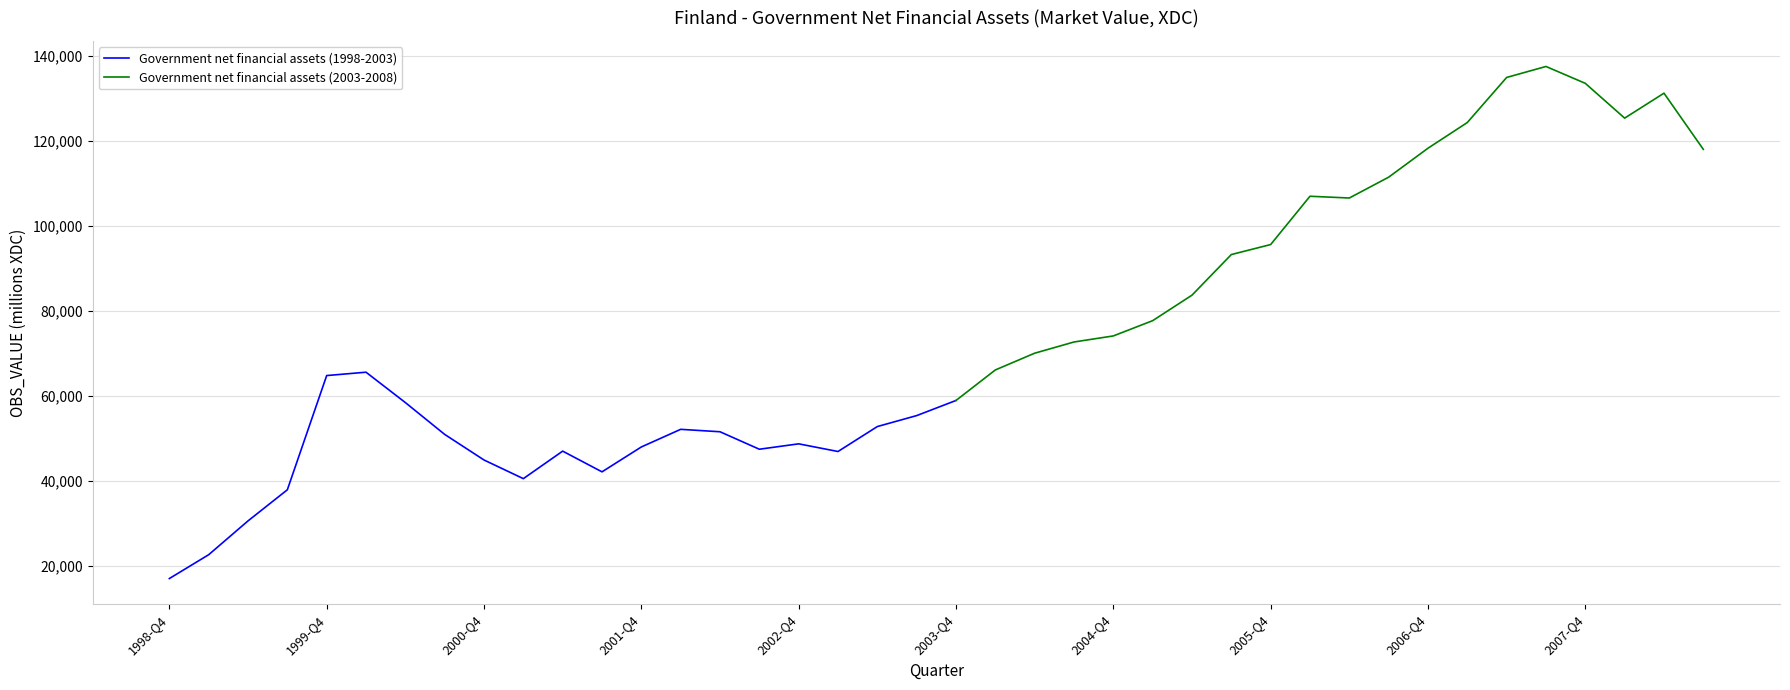

What position from the right is 2002-Q2?

26